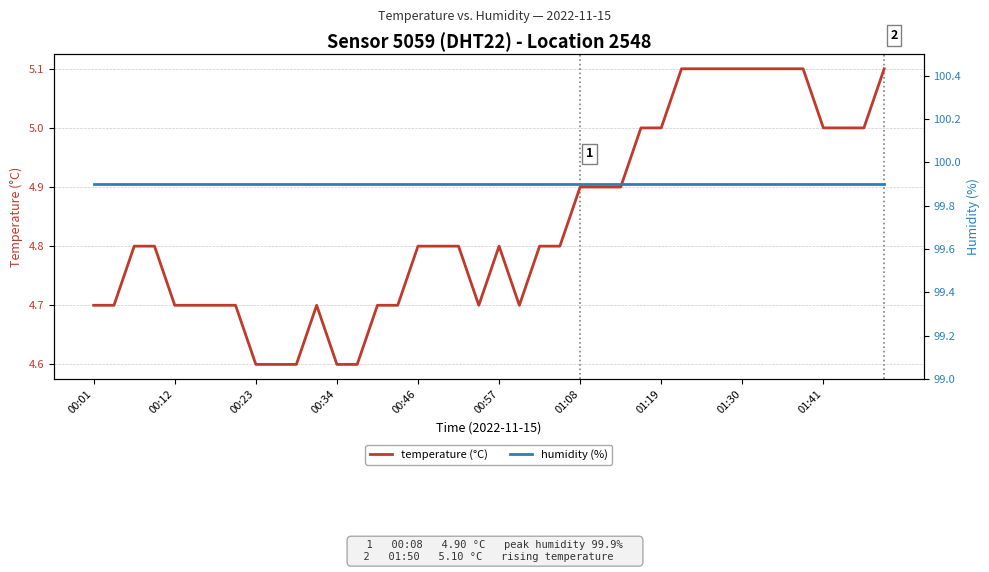

Which series has the largest total across all categories?

humidity (%)